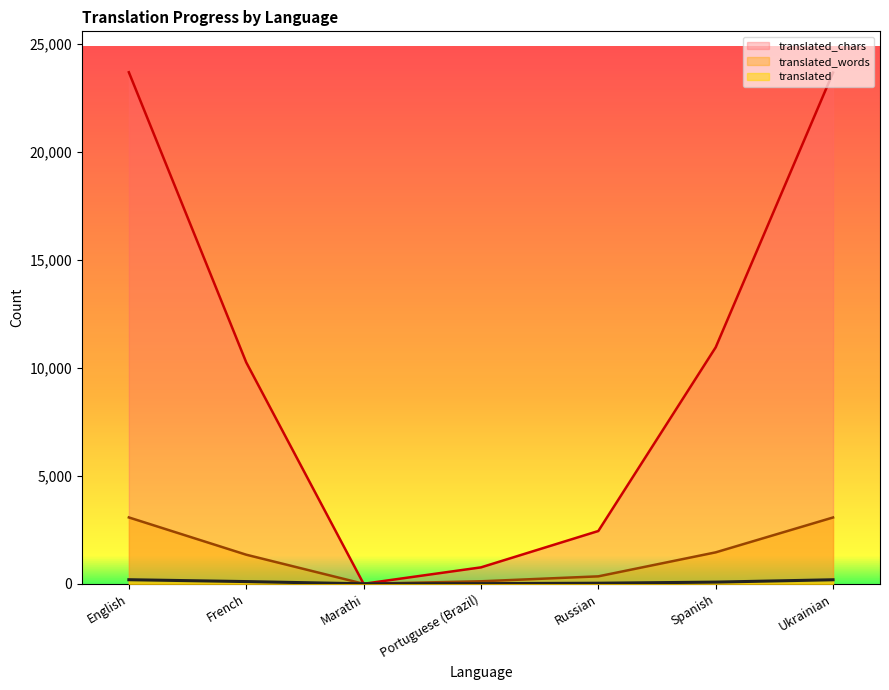

How many interior local valleys does the translated_chars series have?

1